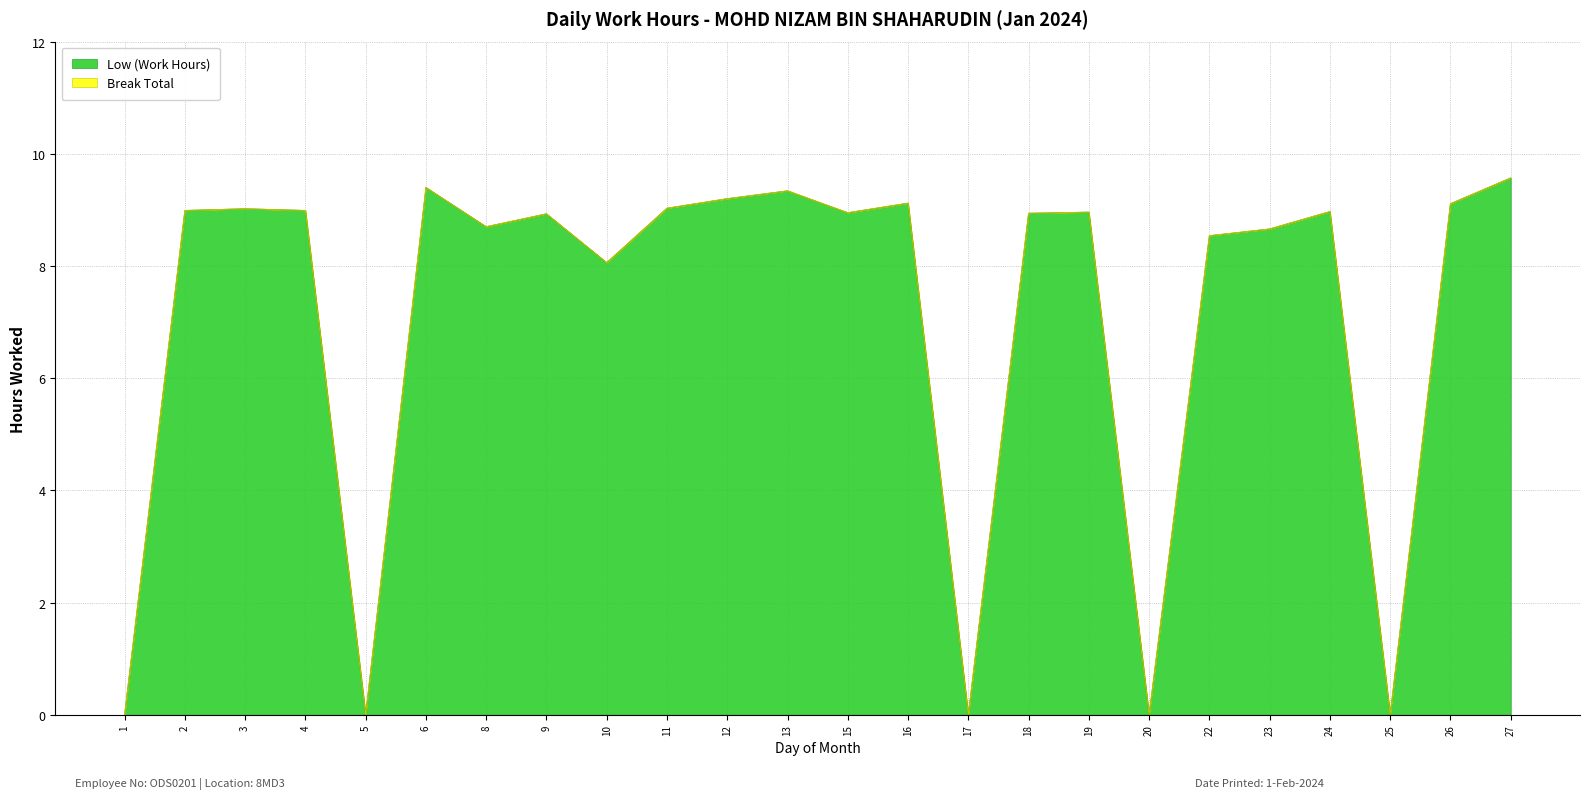

Which category has the highest value across all series?

27